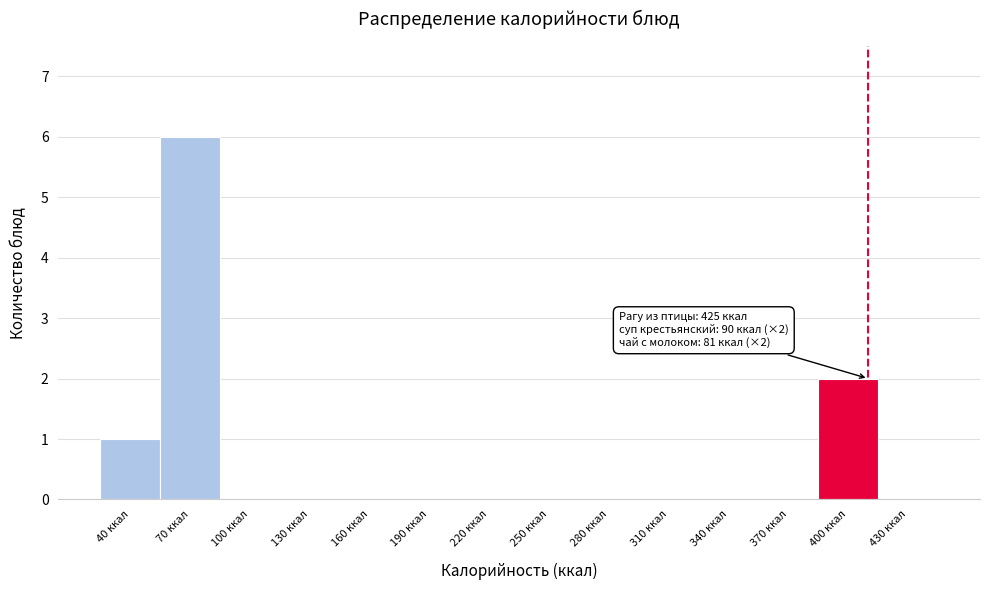

Reading left to right, transcribe all the data shown in this chart.

40 ккал=1	70 ккал=6	100 ккал=0	130 ккал=0	160 ккал=0	190 ккал=0	220 ккал=0	250 ккал=0	280 ккал=0	310 ккал=0	340 ккал=0	370 ккал=0	400 ккал=2	430 ккал=0